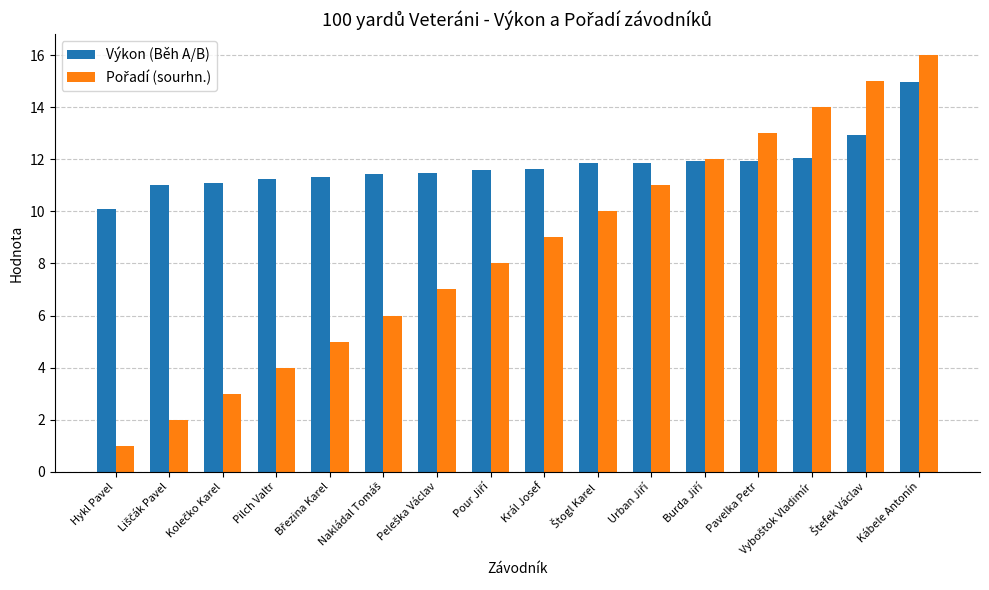

What is the average value of the Výkon (Běh A/B) series?

11.8